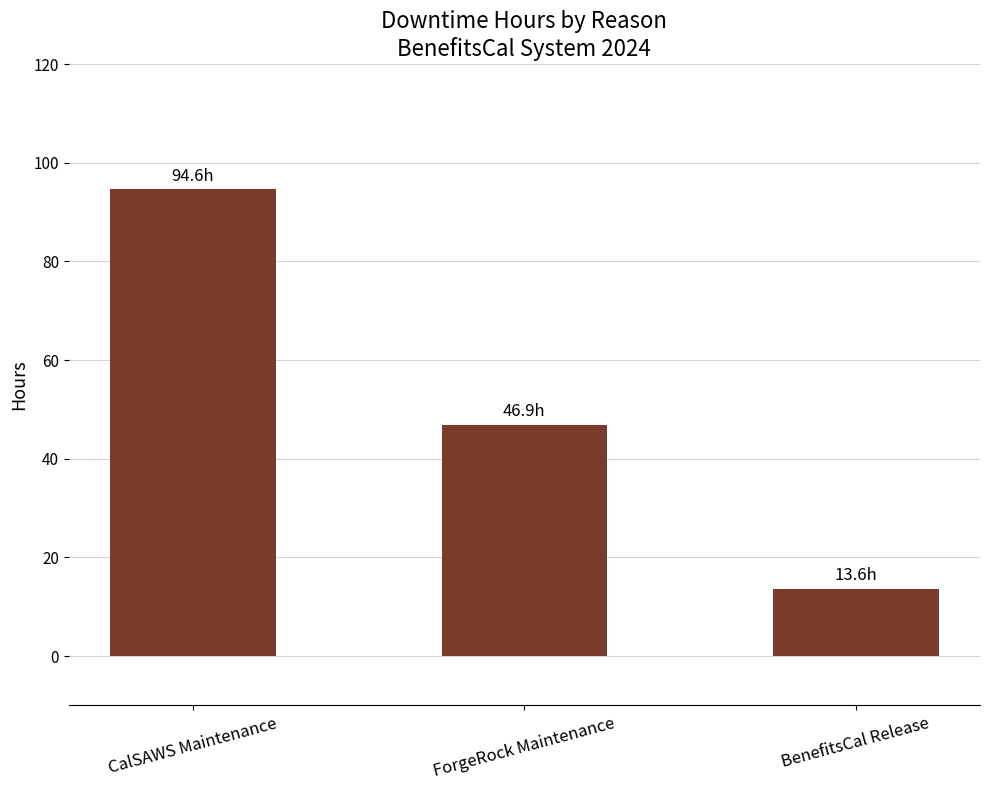

What is the average value?

51.7